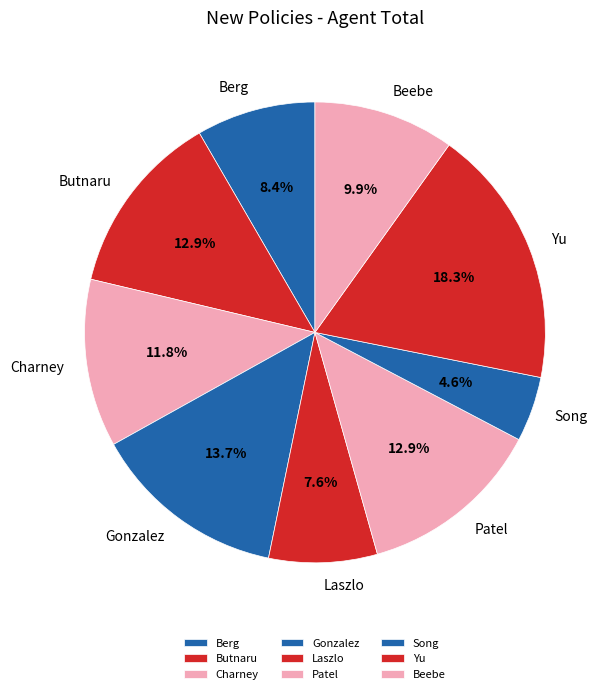

Is it true that Gonzalez is 5% of the pie?

False